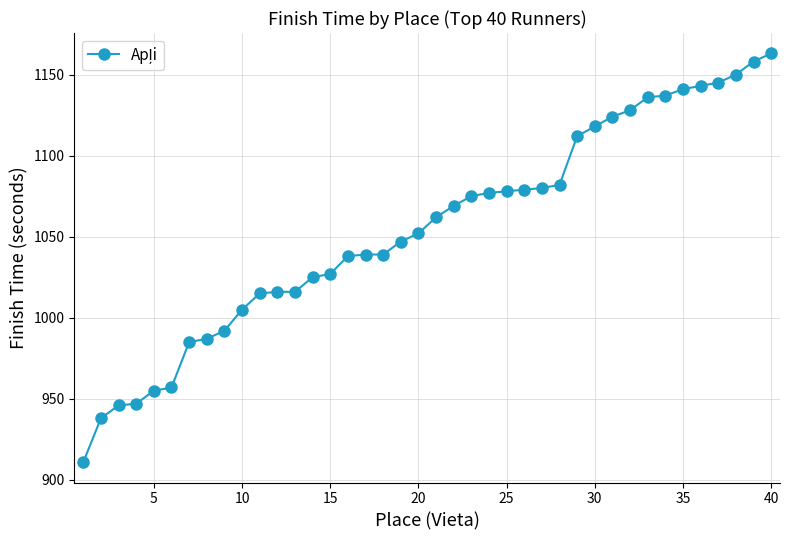

What is the value of the 22nd point from the left?

1069